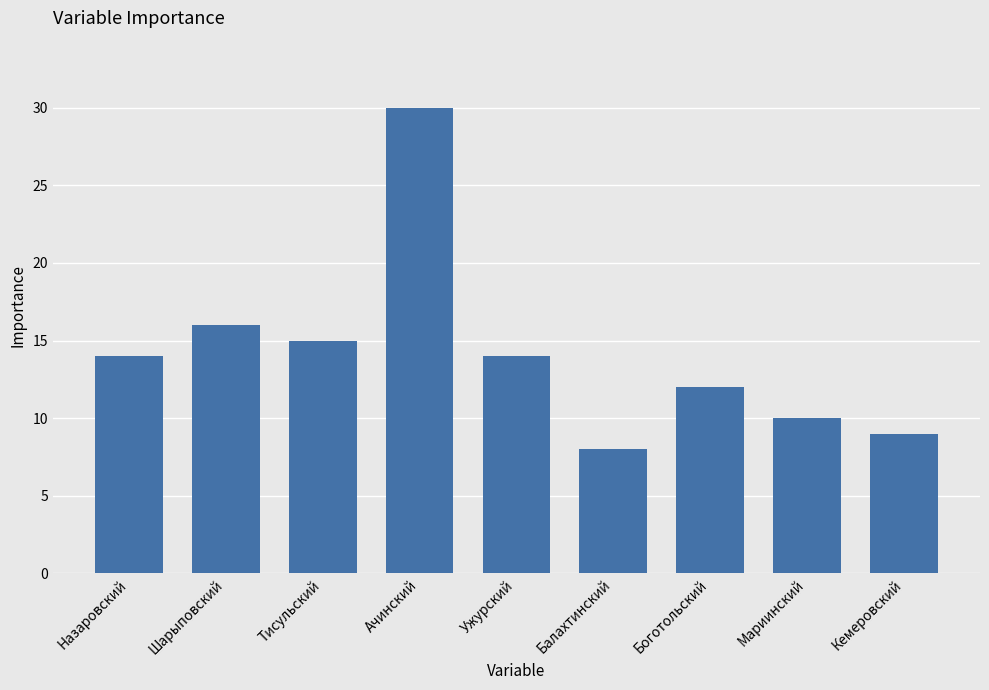

Approximately how many times larger is the value at Боготольский compared to Кемеровский?

1.3